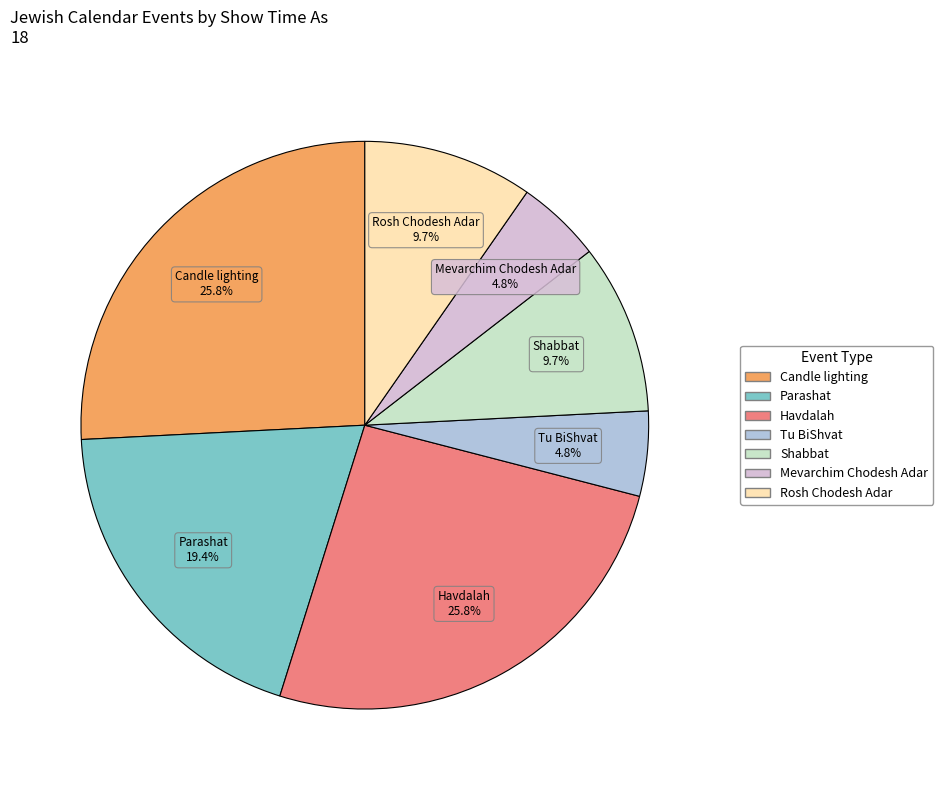

Is there a majority slice in this chart?

No